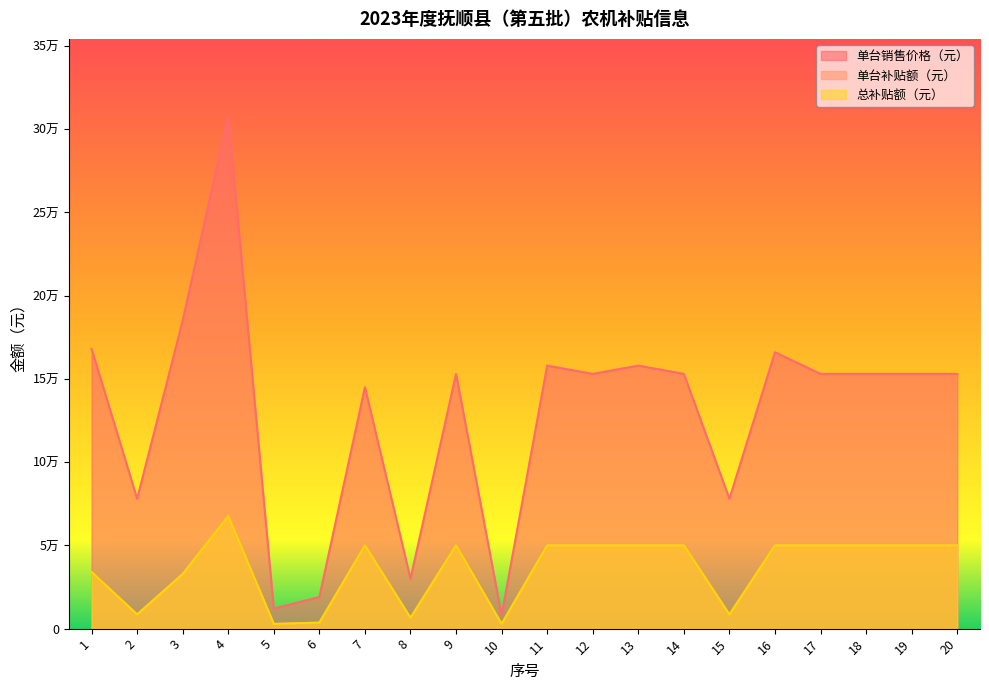

What is the average value of the 总补贴额（元） series?

35855